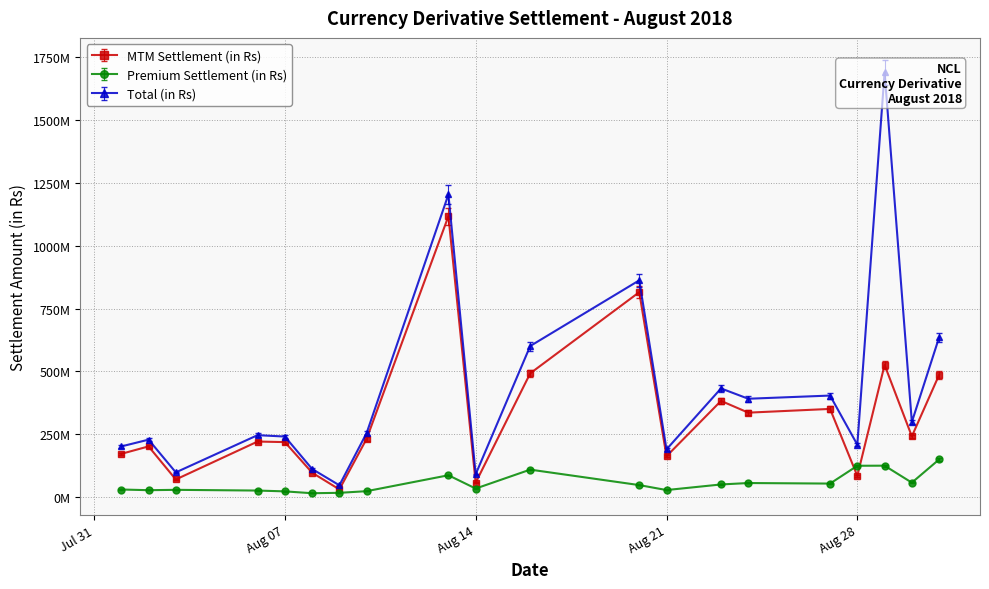

What is the minimum value for MTM Settlement (in Rs)?

29063176.5